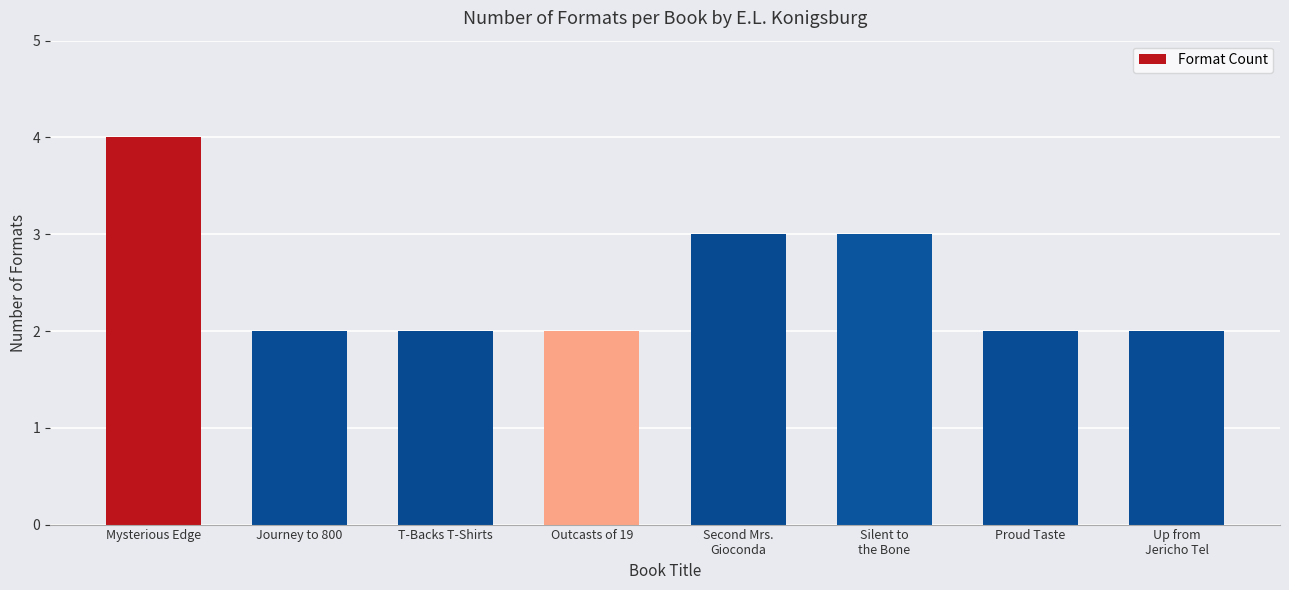

Is it true that the value at Mysterious Edge is 4?

True